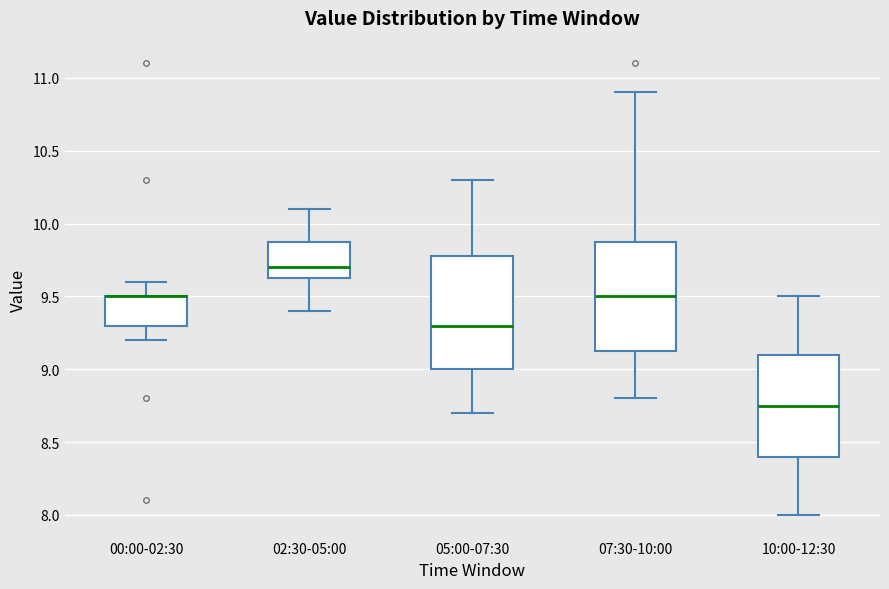

Reading left to right, transcribe this box plot: for each box, give where its median line is, the range the box spans, and where its two whiskers end, as read against the y-axis. The values are not printed on the chart, so give them approximately, as read against the axis.

00:00-02:30: median 9.50 (drawn on the box's upper edge), box 9.30 to 9.50, whiskers 9.20 to 9.60
02:30-05:00: median 9.70, box 9.65 to 9.90, whiskers 9.40 to 10.10
05:00-07:30: median 9.30, box 9.00 to 9.80, whiskers 8.70 to 10.30
07:30-10:00: median 9.50, box 9.15 to 9.90, whiskers 8.80 to 10.90
10:00-12:30: median 8.75, box 8.40 to 9.10, whiskers 8.00 to 9.50